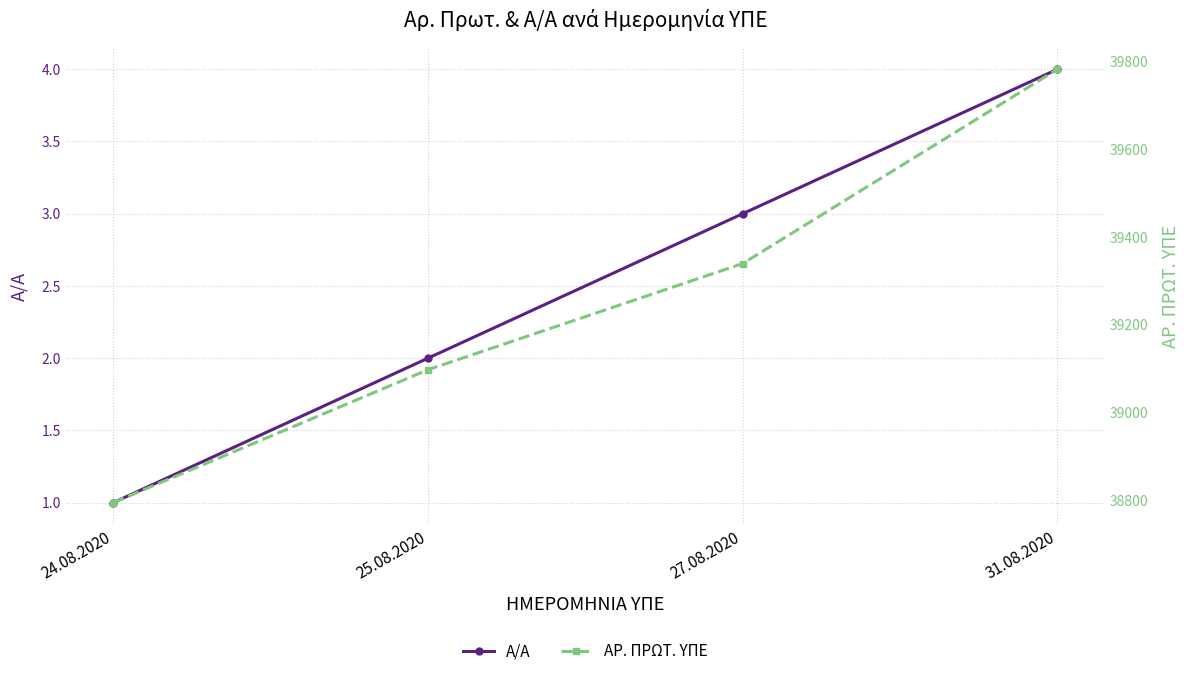

What is the minimum value for ΑΡ. ΠΡΩΤ. ΥΠΕ?

38794